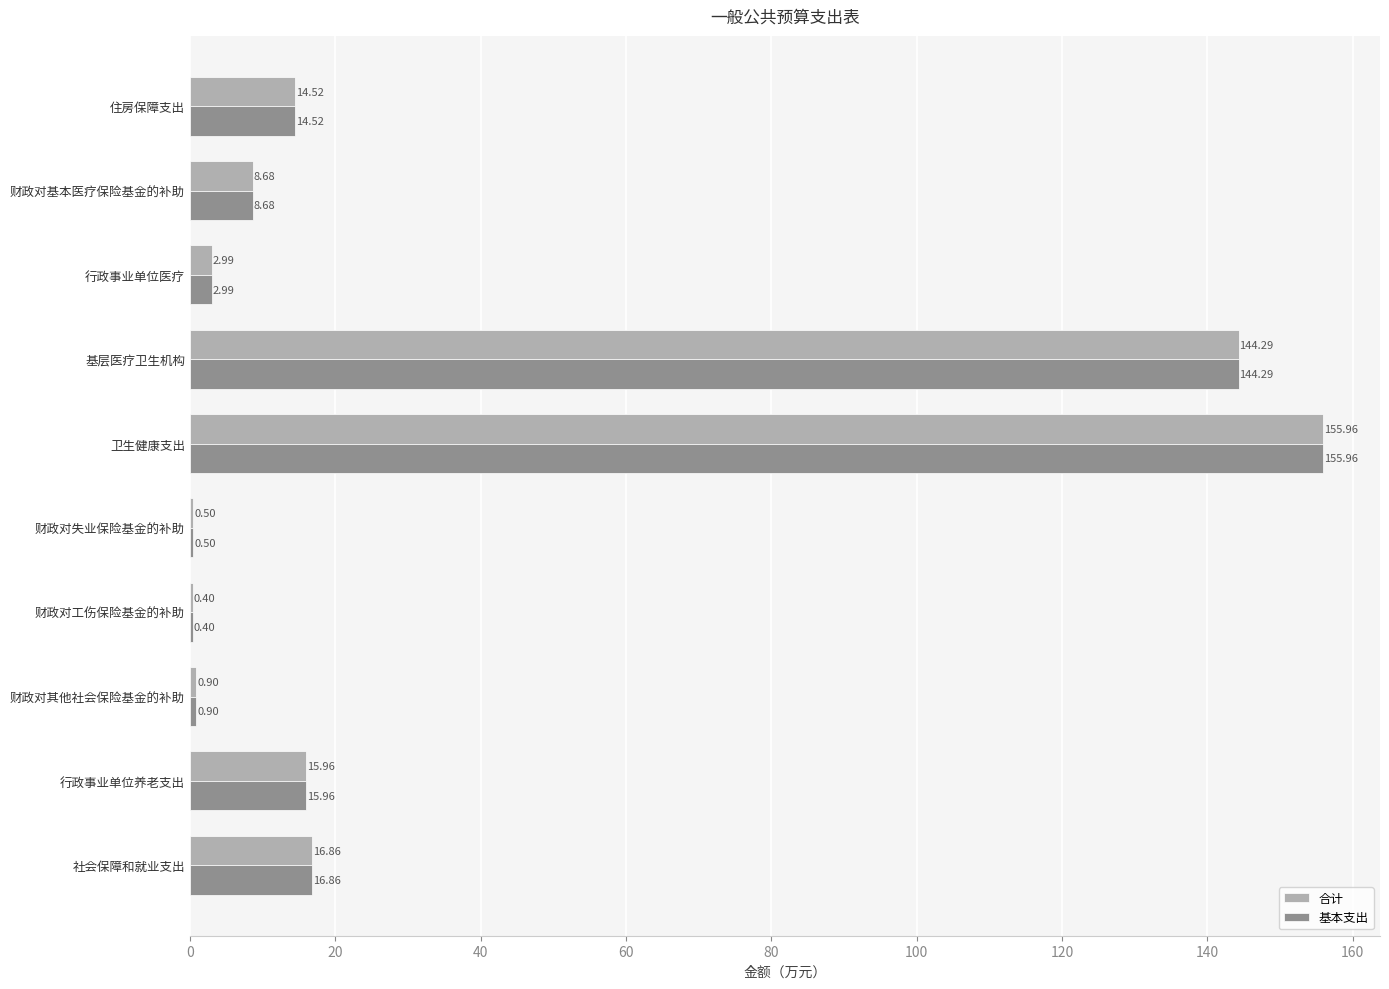

At which label is 合计 closest to 78?

社会保障和就业支出